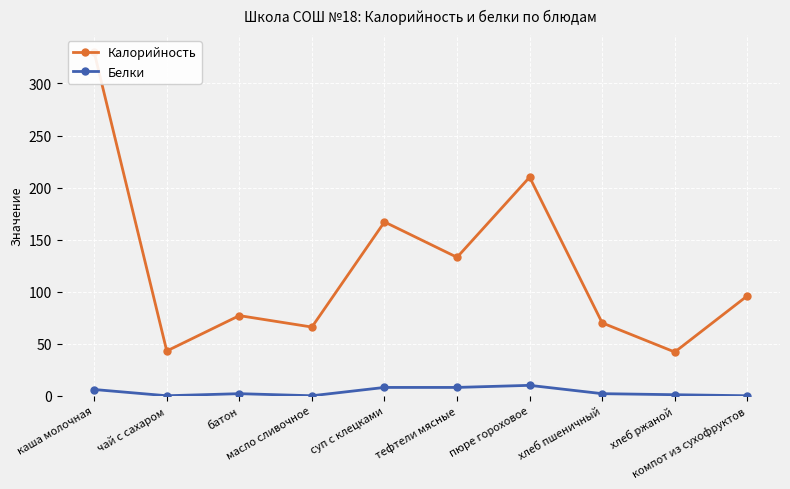

True or false: Белки has a value of 1 at хлеб пшеничный.

False